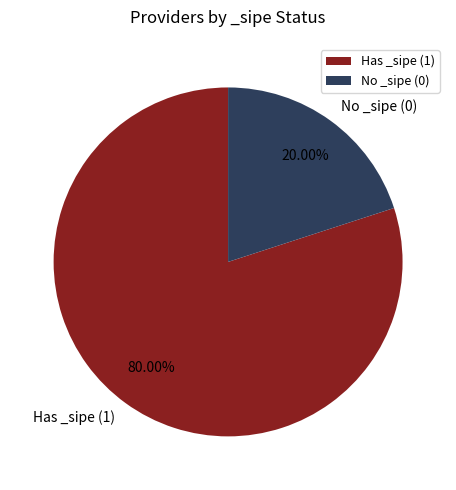

Count the number of slices in the pie.

2